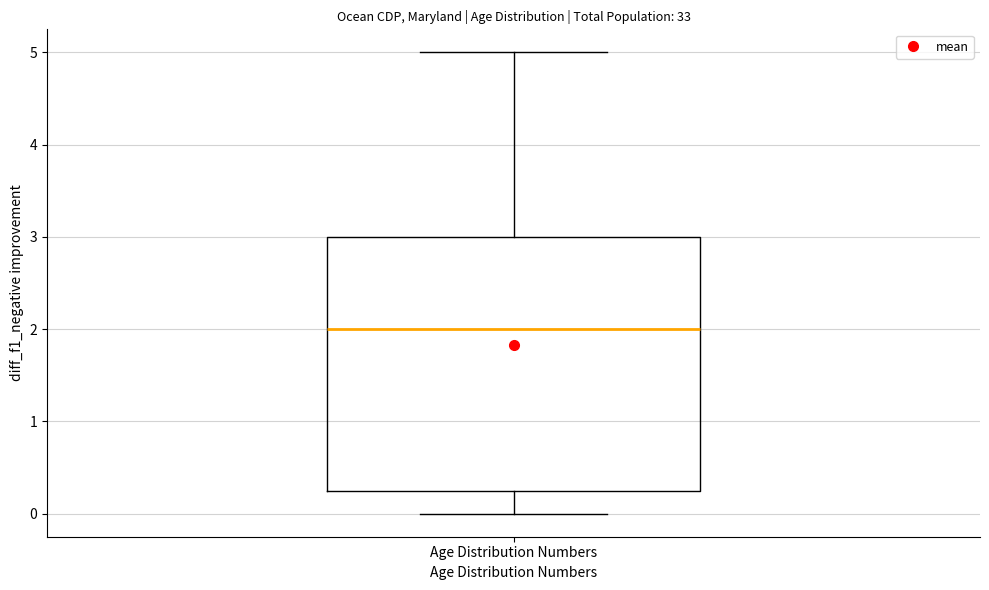

Where is the upper edge of the box for Age Distribution Numbers on the y-axis? The values are not printed on the chart, so give them approximately, as read against the axis.

3.0